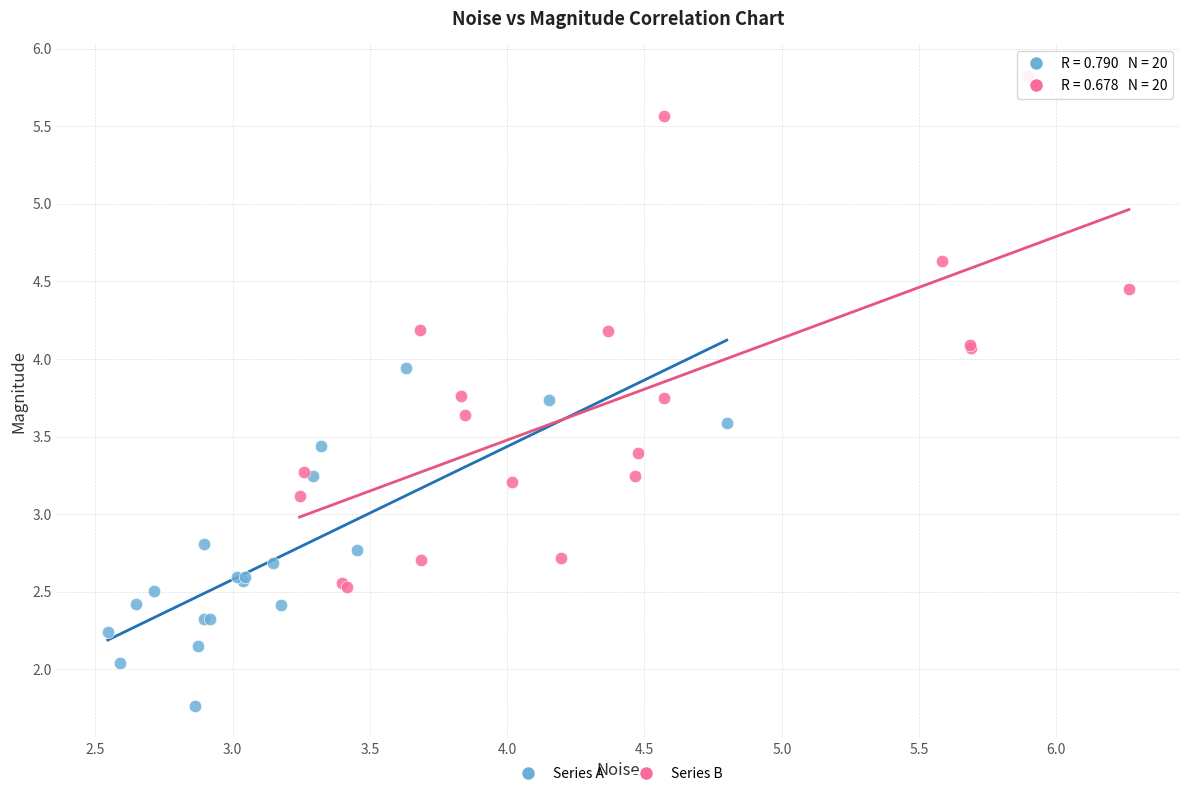

Which series has the largest Y range (max minus min)?

Series B